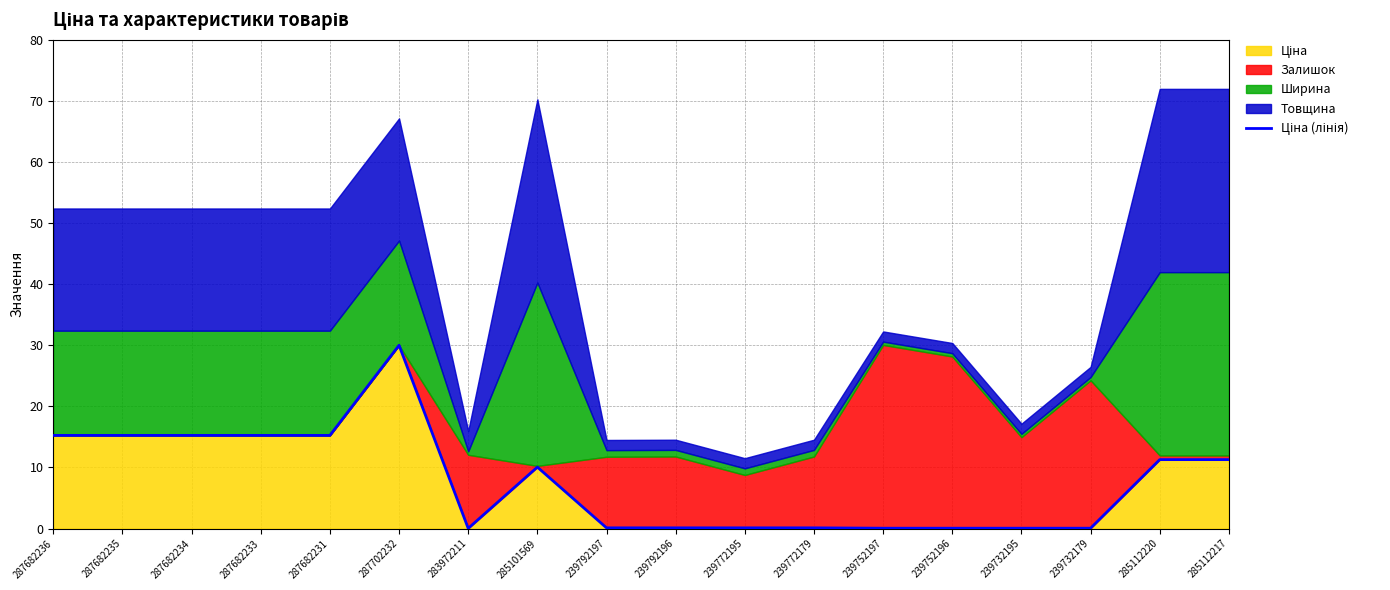

Rank the categories by value from highest to lowest.

287702232, 287682236, 287682235, 287682234, 287682233, 287682231, 285112220, 285112217, 285101569, 239792197, 239792196, 239772195, 239772179, 239752197, 239752196, 239732195, 239732179, 283972211